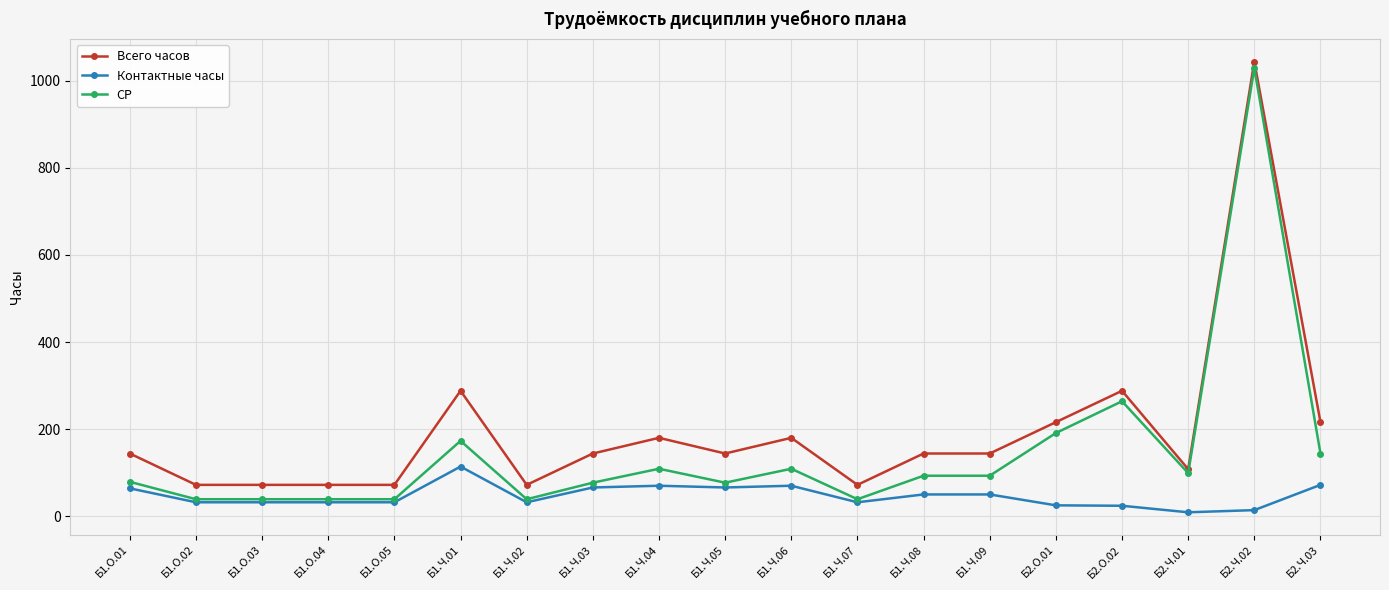

Between Б1.Ч.07 and Б2.О.01, which series saw the biggest shift?

СР